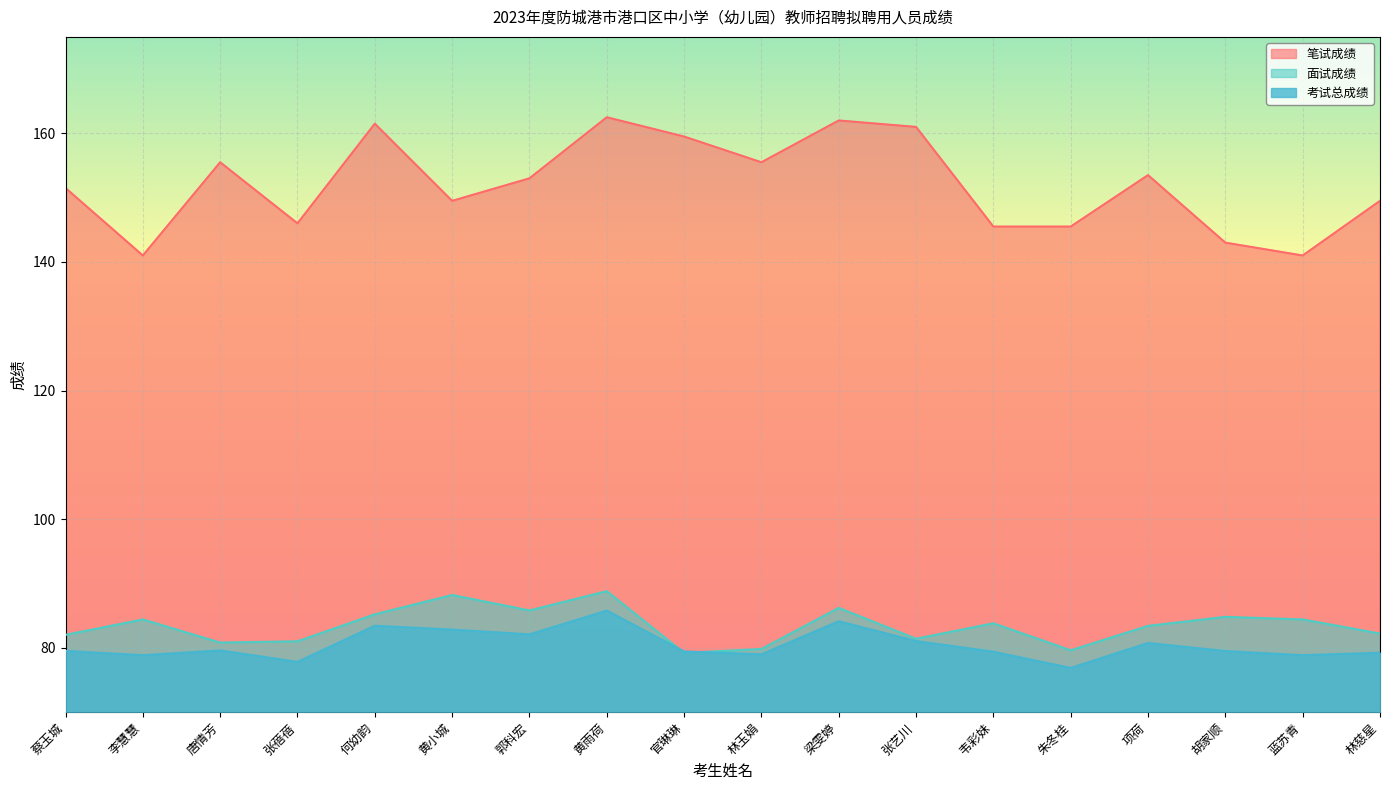

Which series has the widest spread of values?

笔试成绩